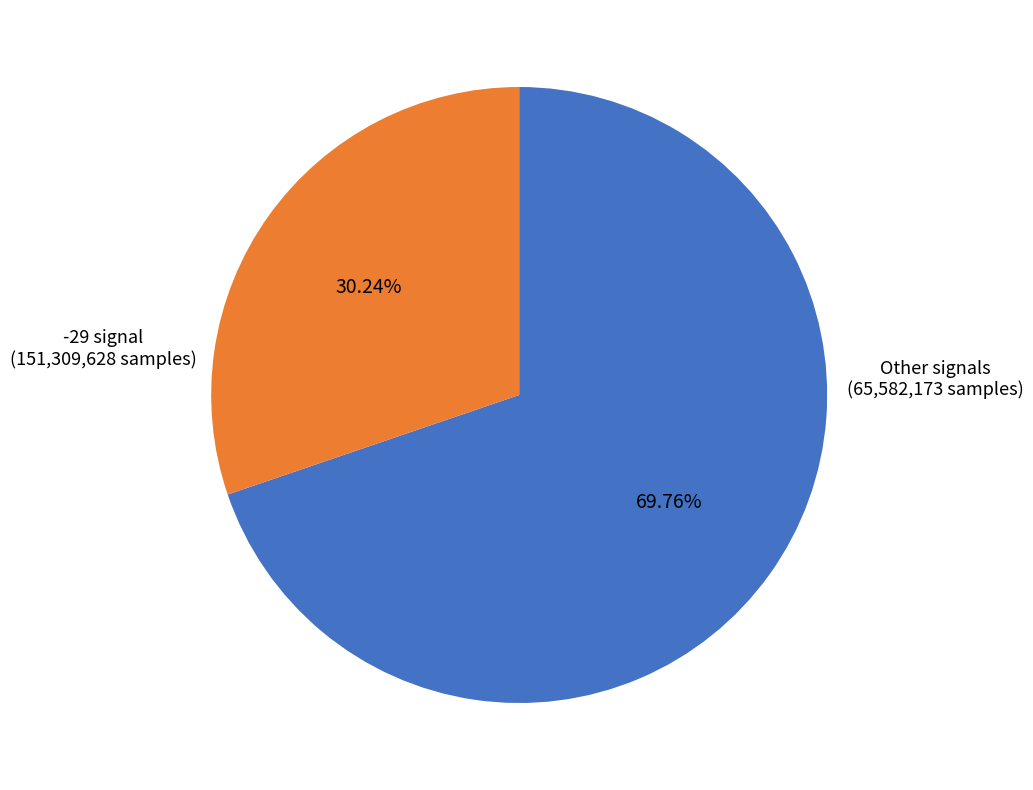

Is there a majority slice in this chart?

Yes